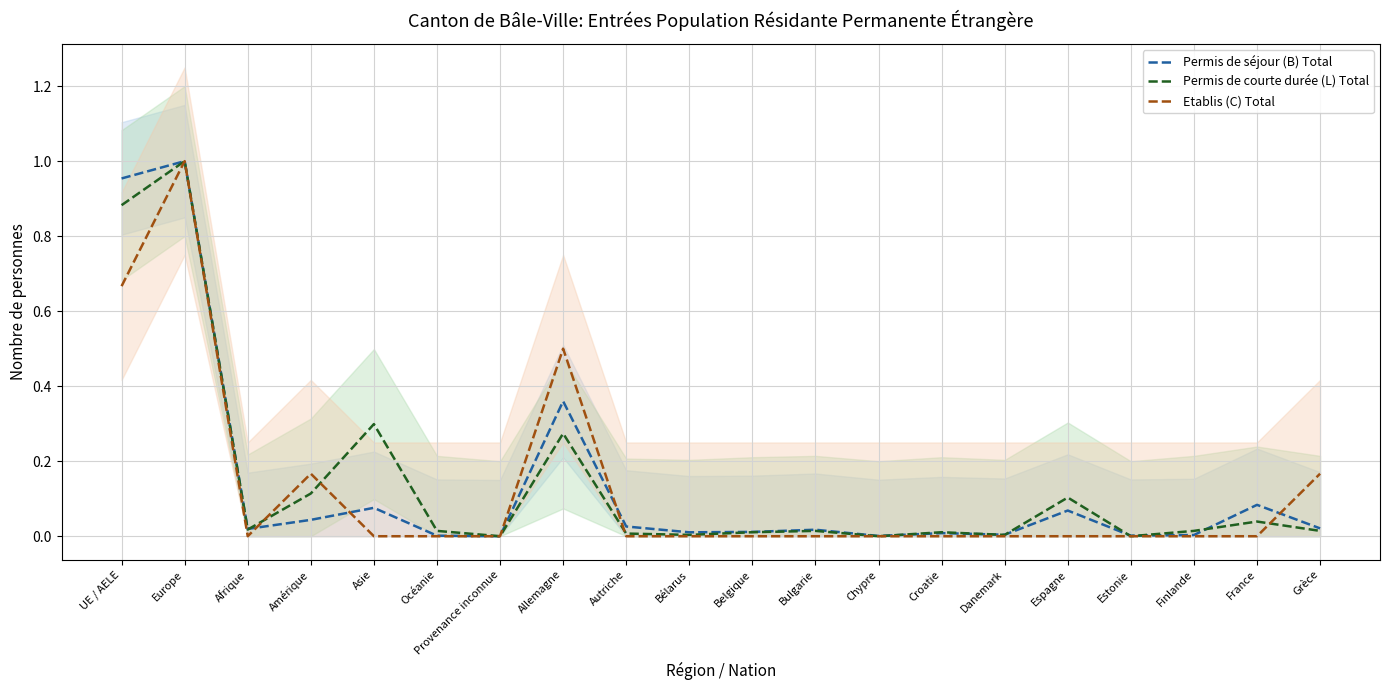

What are all the series names shown in the legend?

Permis de séjour (B) Total, Permis de courte durée (L) Total, Etablis (C) Total